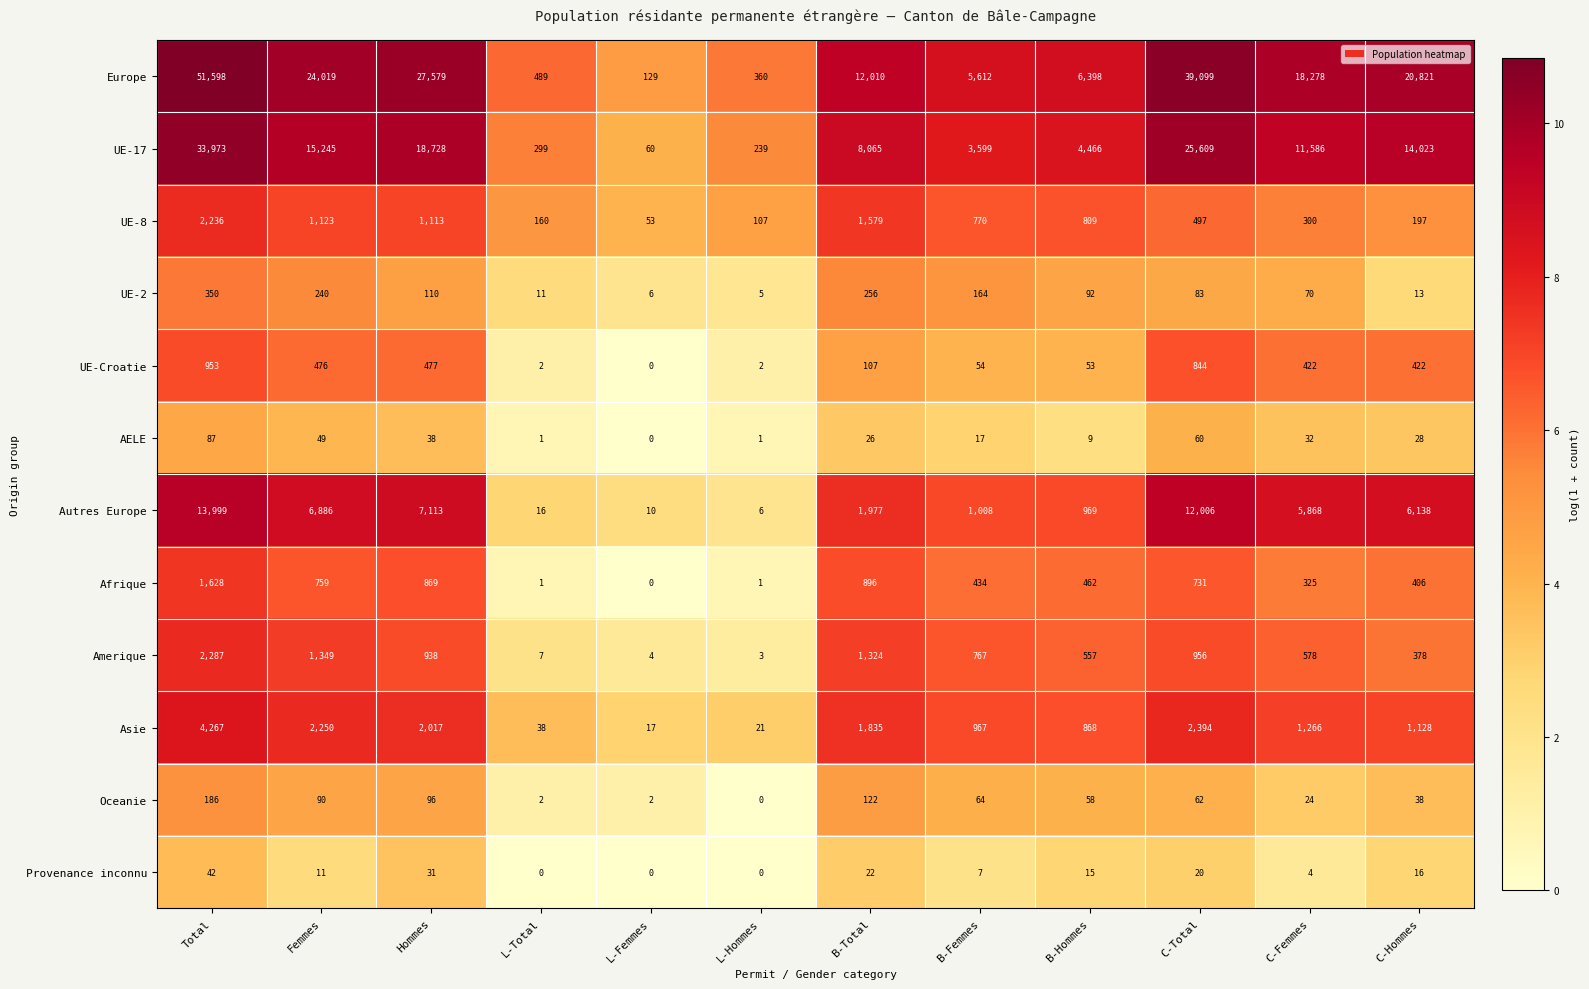

What is the greatest value displayed?

51598